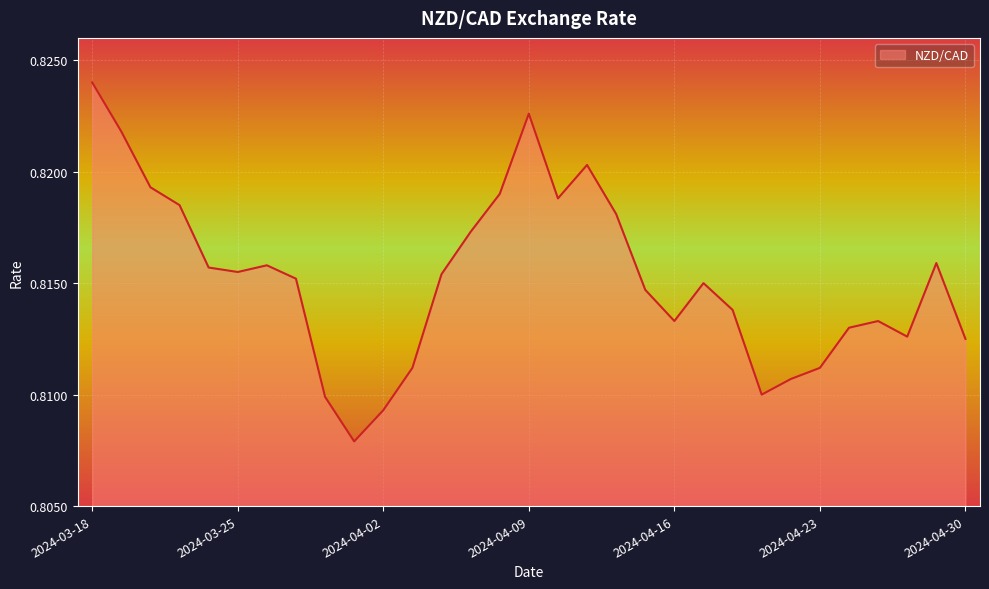

What is the average value?

0.8